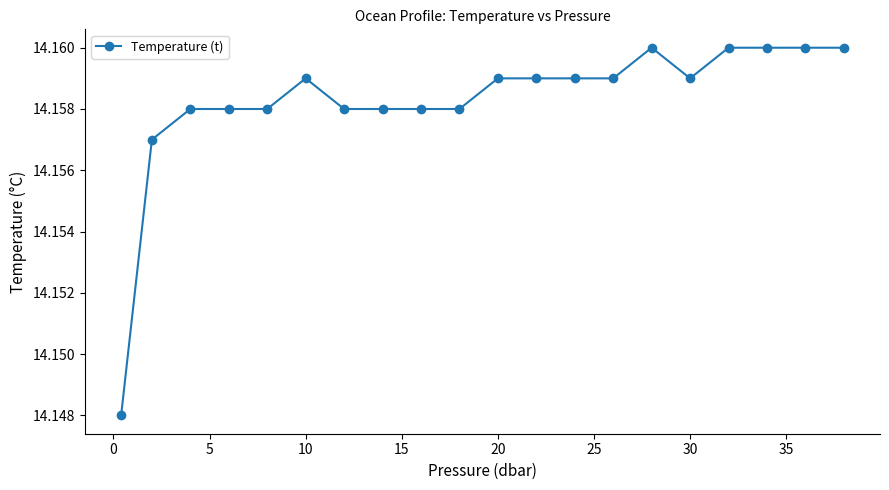

True or false: the data has more than 0 interior local peaks.

True